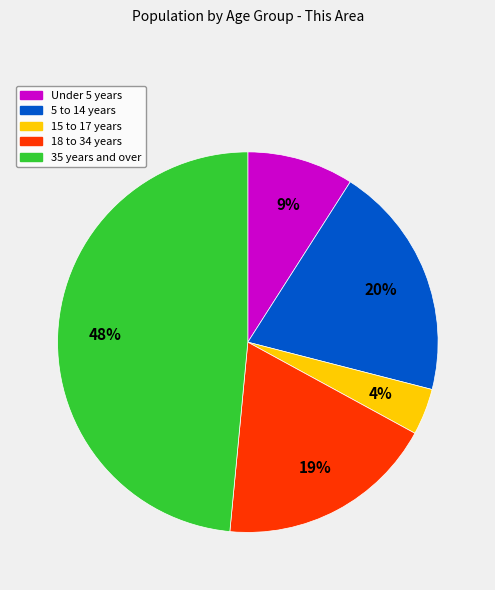

Does any single category account for the majority?

No